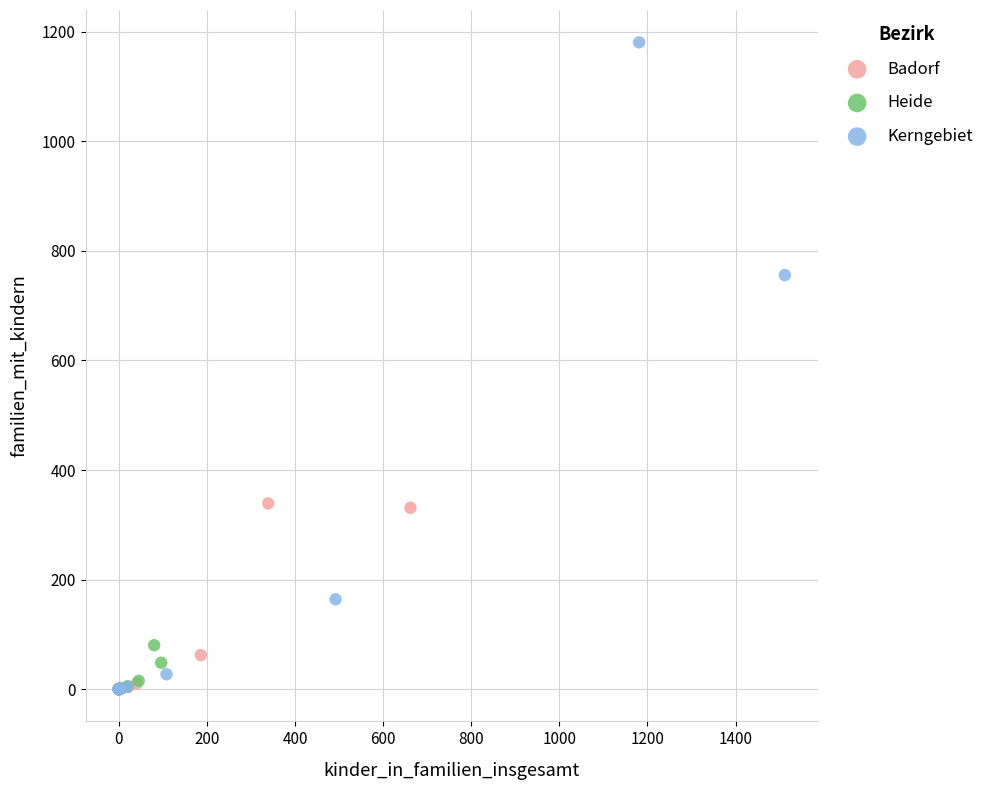

What are all the series names shown in the legend?

Badorf, Heide, Kerngebiet